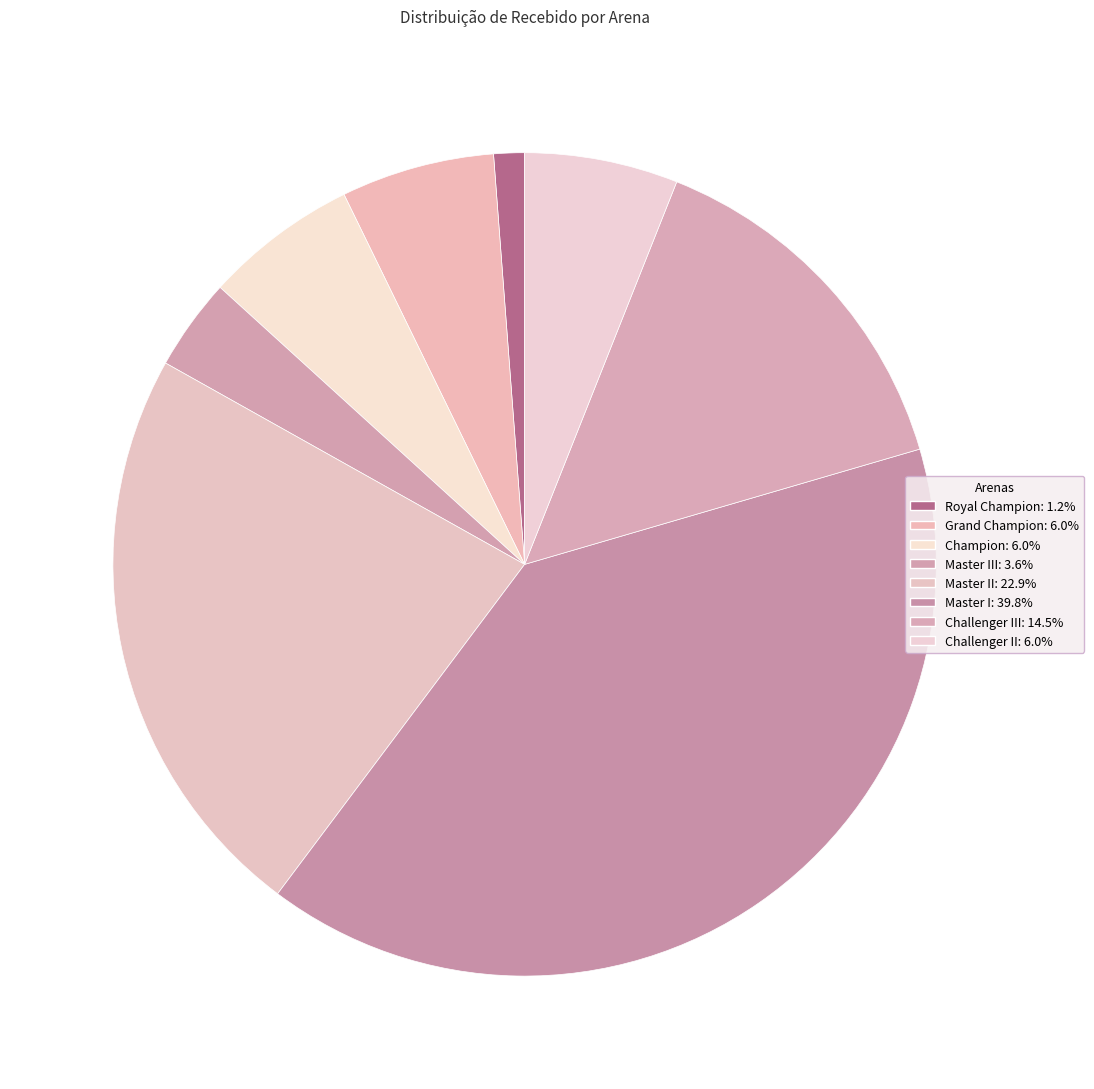

How many segments does this pie chart have?

8